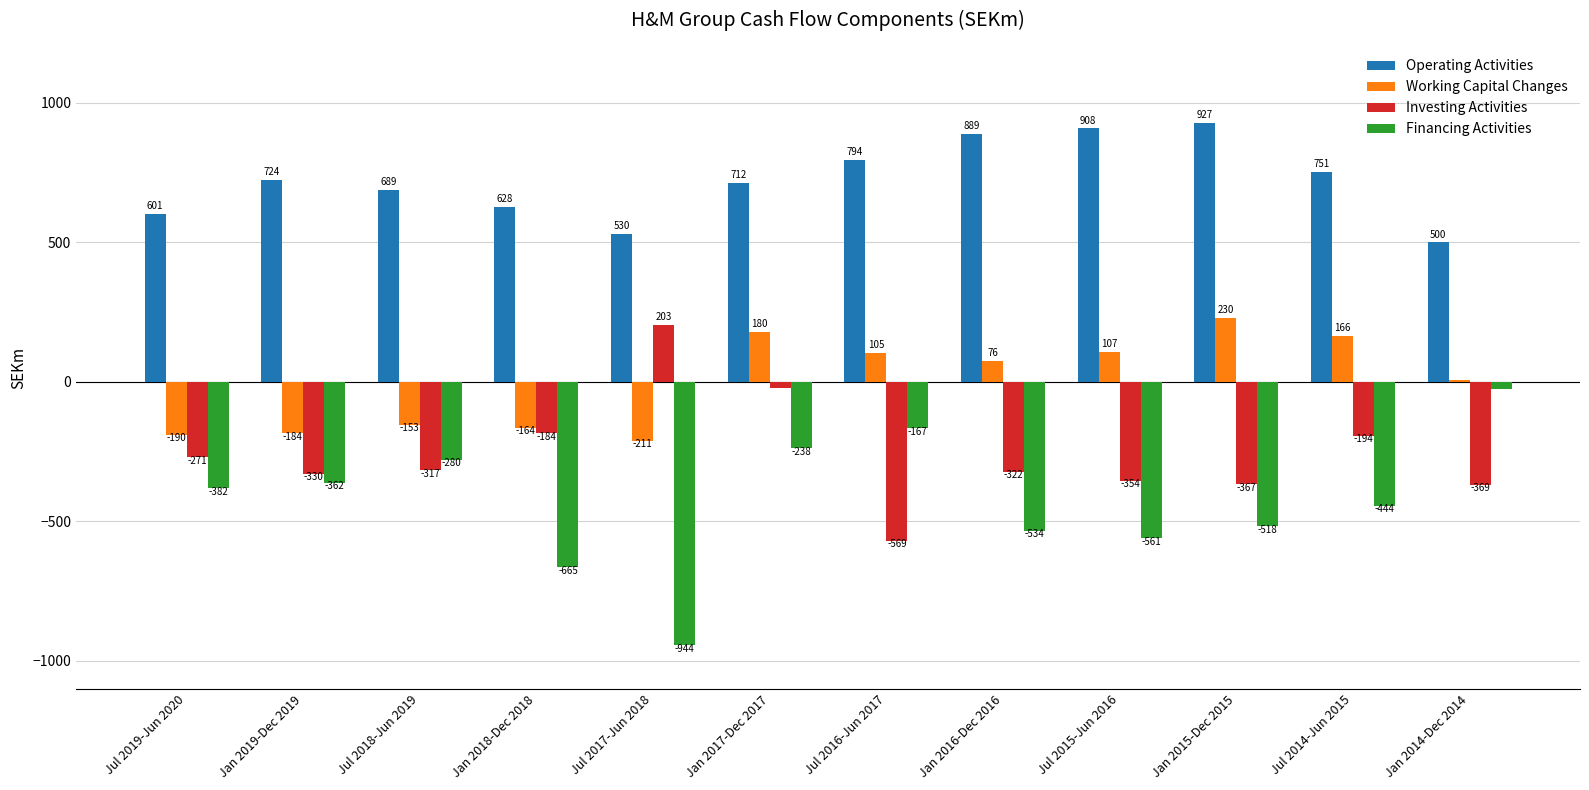

At which label does Investing Activities reach its minimum?

Jul 2016-Jun 2017